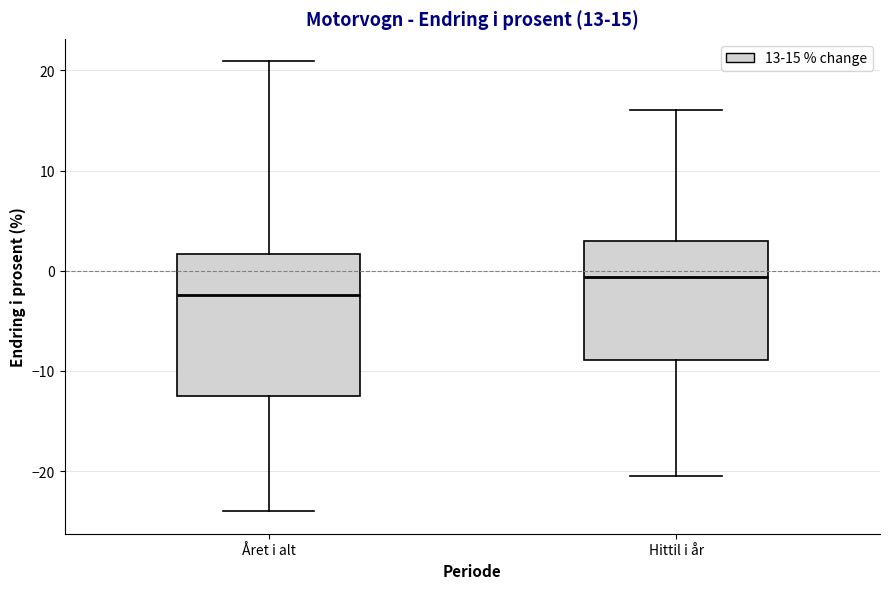

Which box's median line is the lowest?

Året i alt